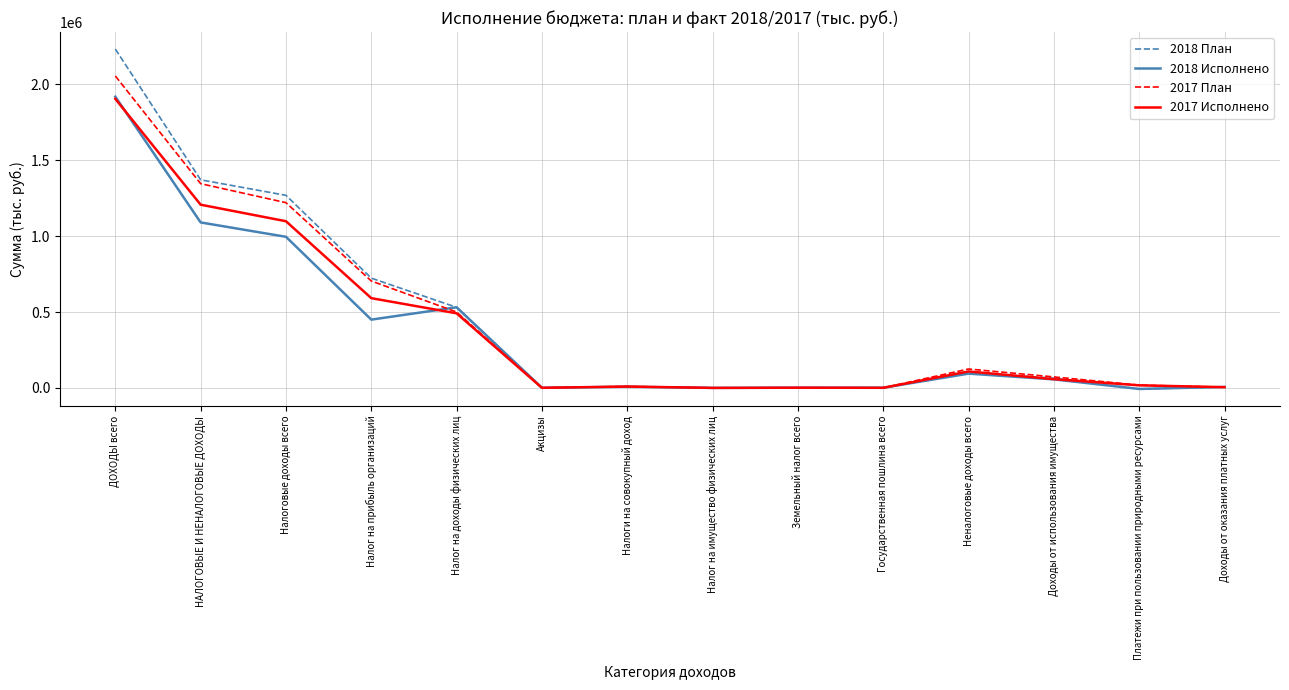

What is the spread (max minus min) of values at ДОХОДЫ всего?

327738.2